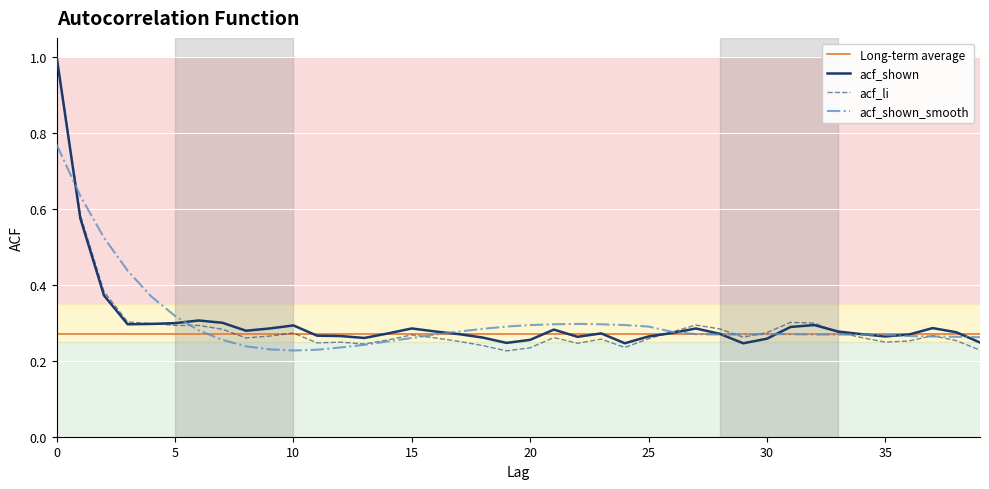

Between which two adjacent categories do acf_shown_smooth and acf_shown first intersect?

0 and 1